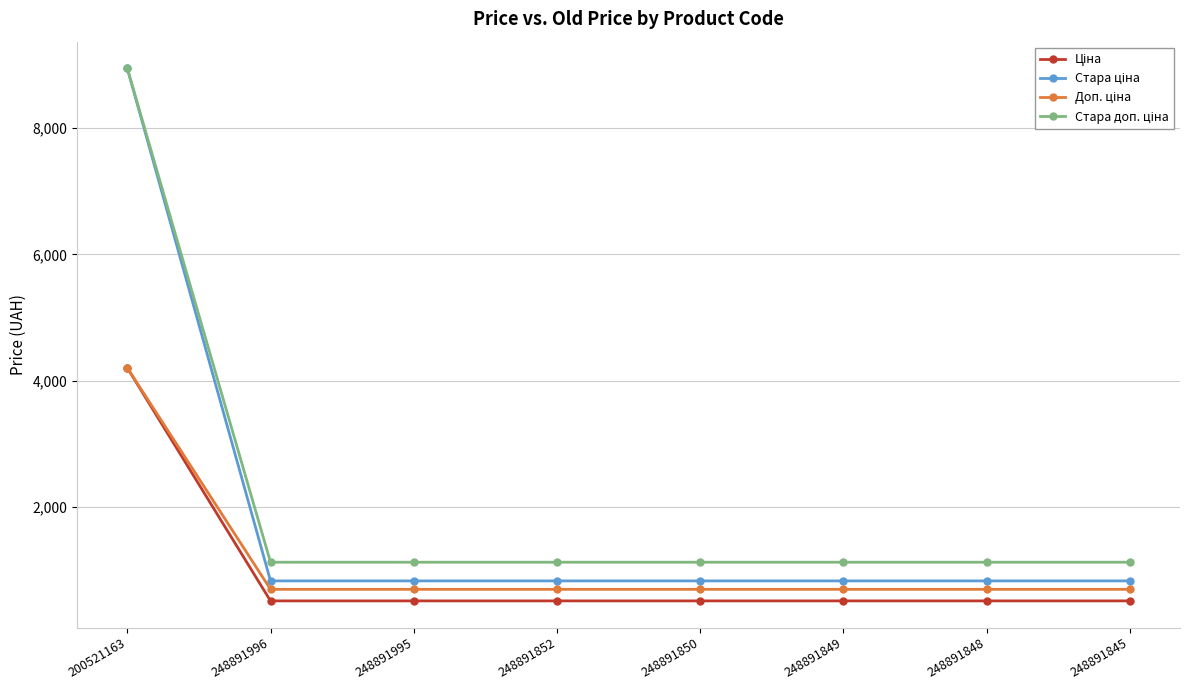

What is the label of the 4th point from the left?

248891852